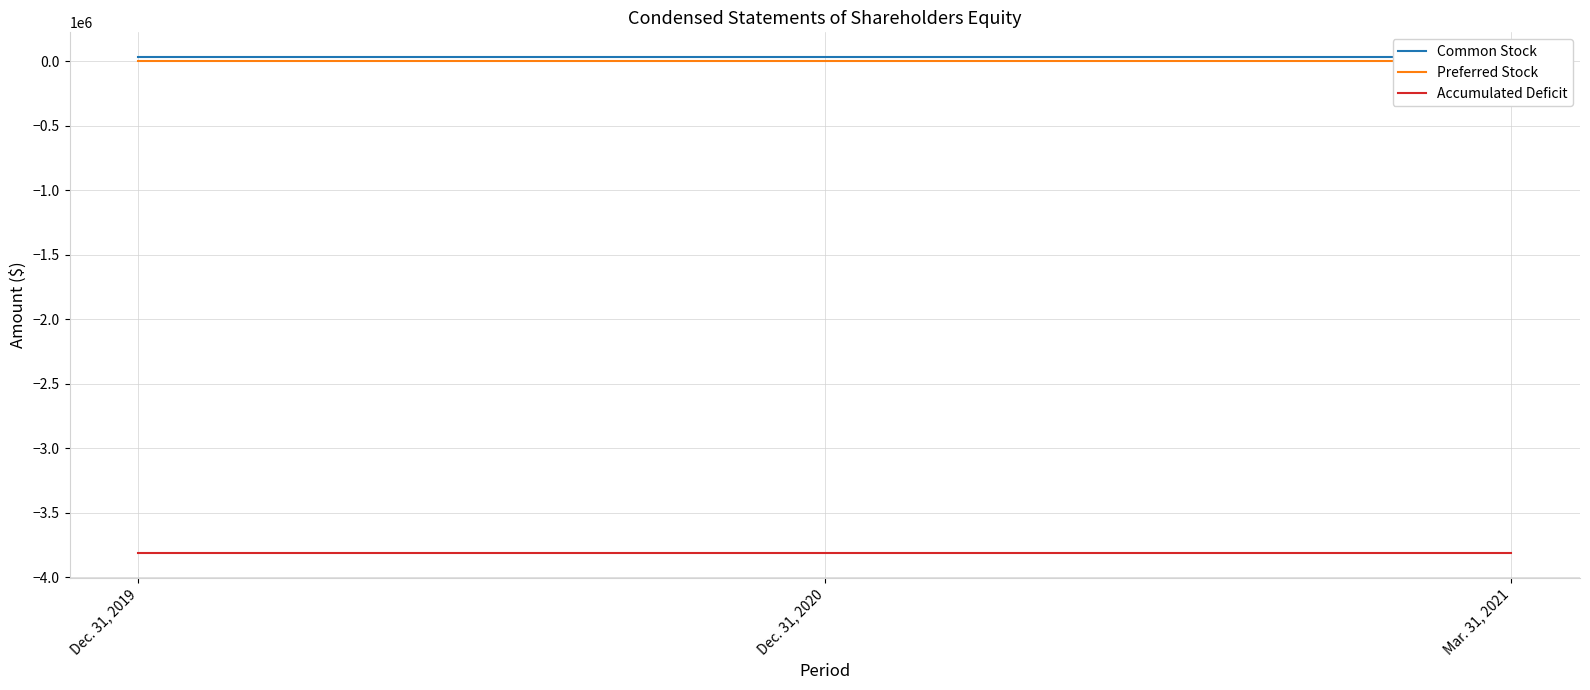

Which series has the largest range (max minus min)?

Common Stock